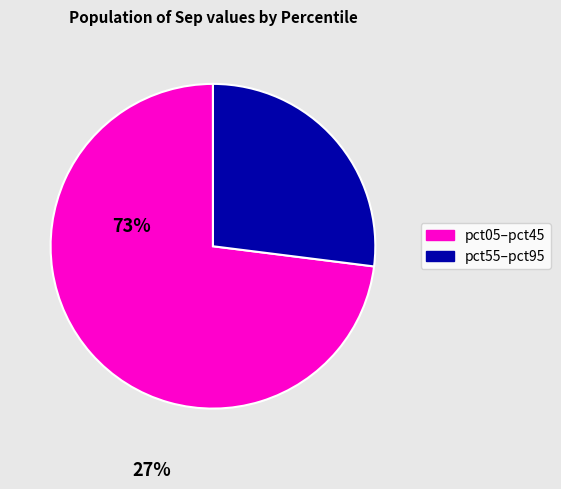

Is there a majority slice in this chart?

Yes